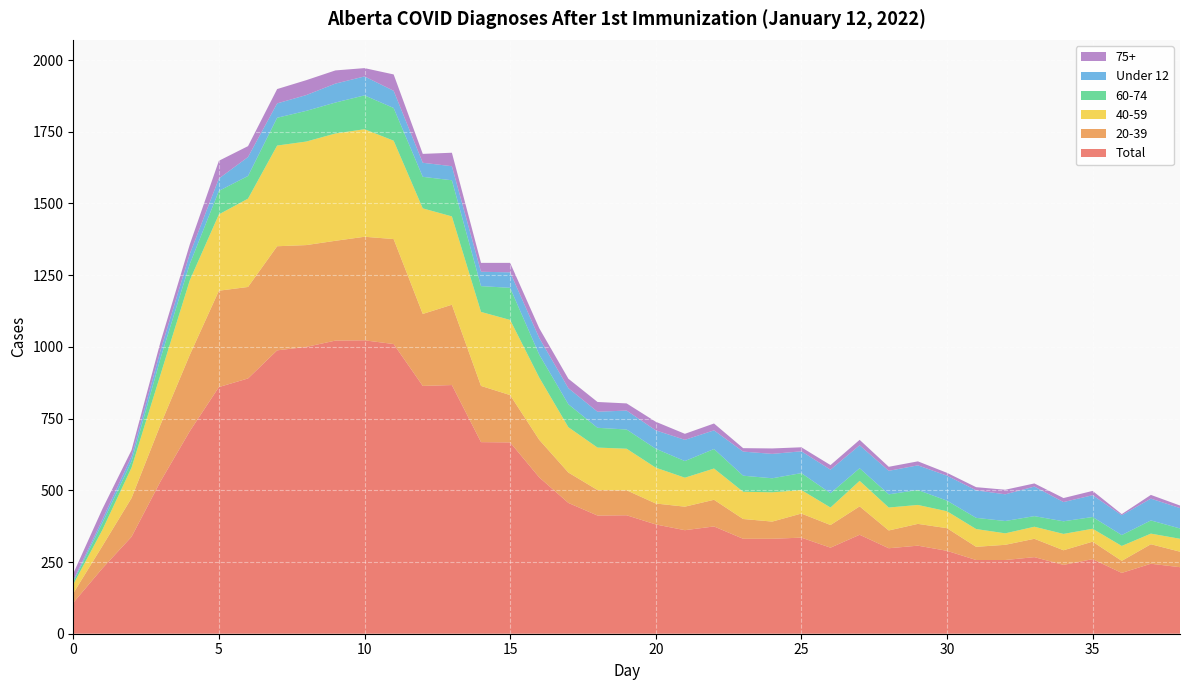

Reading left to right, transcribe all the data shown in this chart.

Total: 0=108	1=228	2=338	3=532	4=706	5=860	6=890	7=988	8=1000	9=1022	10=1023	11=1010	12=864	13=867	14=668	15=667	16=545	17=456	18=412	19=413	20=381	21=361	22=374	23=331	24=331	25=335	26=300	27=345	28=298	29=307	30=289	31=257	32=257	33=267	34=240	35=260	36=212	37=244	38=232
20-39: 0=33	1=78	2=135	3=198	4=266	5=336	6=319	7=363	8=355	9=348	10=361	11=366	12=251	13=280	14=196	15=165	16=131	17=106	18=89	19=87	20=73	21=82	22=93	23=69	24=60	25=84	26=79	27=99	28=62	29=76	30=79	31=46	32=53	33=64	34=51	35=61	36=42	37=68	38=54
40-59: 0=31	1=56	2=106	3=175	4=260	5=266	6=308	7=351	8=361	9=374	10=375	11=343	12=368	13=308	14=258	15=262	16=217	17=158	18=148	19=145	20=125	21=101	22=109	23=95	24=102	25=82	26=61	27=89	28=80	29=66	30=59	31=62	32=40	33=42	34=57	35=45	36=52	37=37	38=45
60-74: 0=9	1=24	2=22	3=57	4=57	5=82	6=79	7=97	8=107	9=108	10=118	11=114	12=110	13=126	14=90	15=112	16=80	17=80	18=69	19=67	20=66	21=58	22=68	23=56	24=49	25=59	26=50	27=44	28=46	29=52	30=37	31=39	32=43	33=37	34=44	35=41	36=38	37=46	38=36
Under 12: 0=5	1=12	2=17	3=27	4=35	5=43	6=66	7=50	8=55	9=66	10=66	11=60	12=49	13=49	14=50	15=54	16=58	17=56	18=56	19=66	20=64	21=74	22=65	23=84	24=85	25=76	26=82	27=80	28=82	29=86	30=87	31=96	32=93	33=103	34=67	35=76	36=69	37=76	38=71
75+: 0=24	1=37	2=22	3=30	4=33	5=62	6=38	7=50	8=52	9=46	10=29	11=57	12=31	13=47	14=31	15=33	16=34	17=33	18=34	19=25	20=30	21=21	22=24	23=12	24=19	25=14	26=16	27=19	28=14	29=14	30=10	31=11	32=16	33=11	34=14	35=15	36=4	37=13	38=9